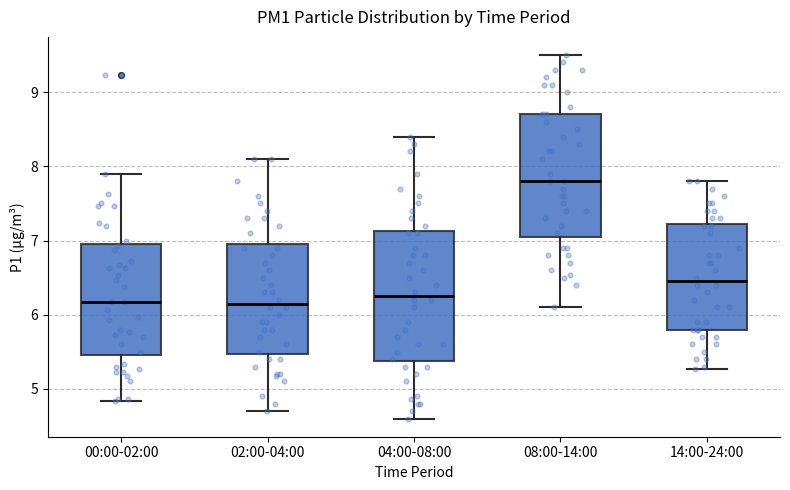

Reading left to right, read every box against the y-axis: the position of its median line, the range the box covers, and the ends of its whiskers. The values are not printed on the chart, so give them approximately, as read against the axis.

00:00-02:00: median 6.2, box 5.5 to 6.9, whiskers 4.8 to 7.9
02:00-04:00: median 6.2, box 5.5 to 7.0, whiskers 4.7 to 8.1
04:00-08:00: median 6.3, box 5.4 to 7.1, whiskers 4.6 to 8.4
08:00-14:00: median 7.8, box 7.1 to 8.7, whiskers 6.1 to 9.5
14:00-24:00: median 6.5, box 5.8 to 7.2, whiskers 5.3 to 7.8